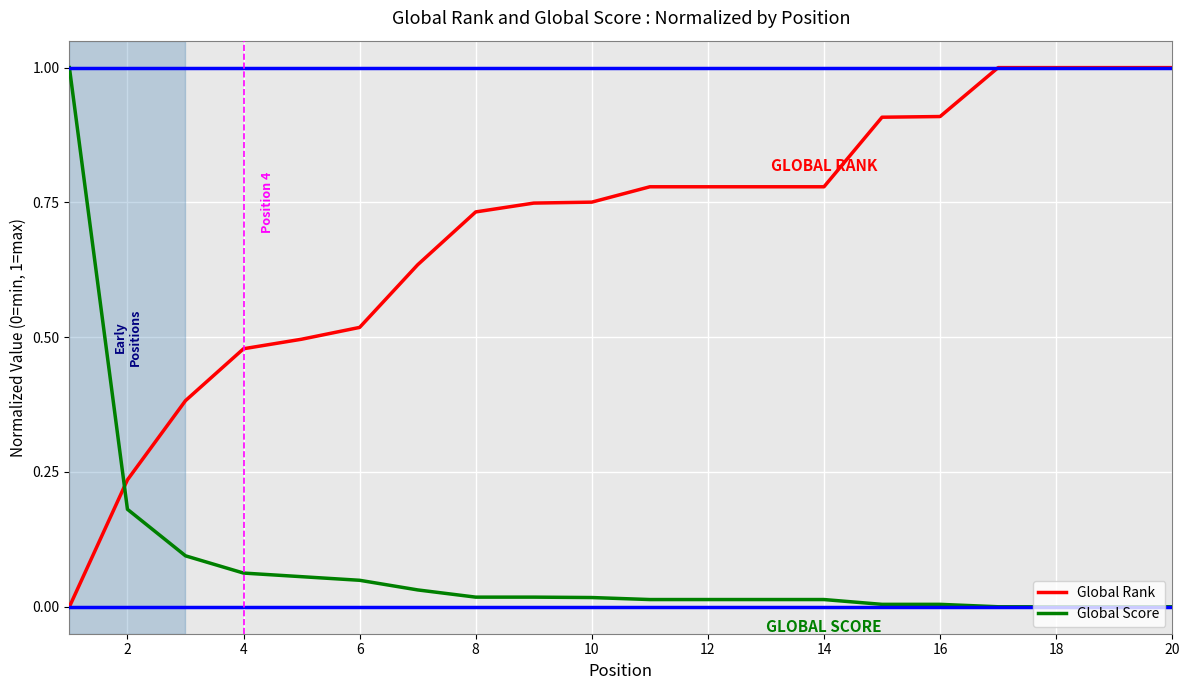

Does the chart display data point markers on the line(s)?

No